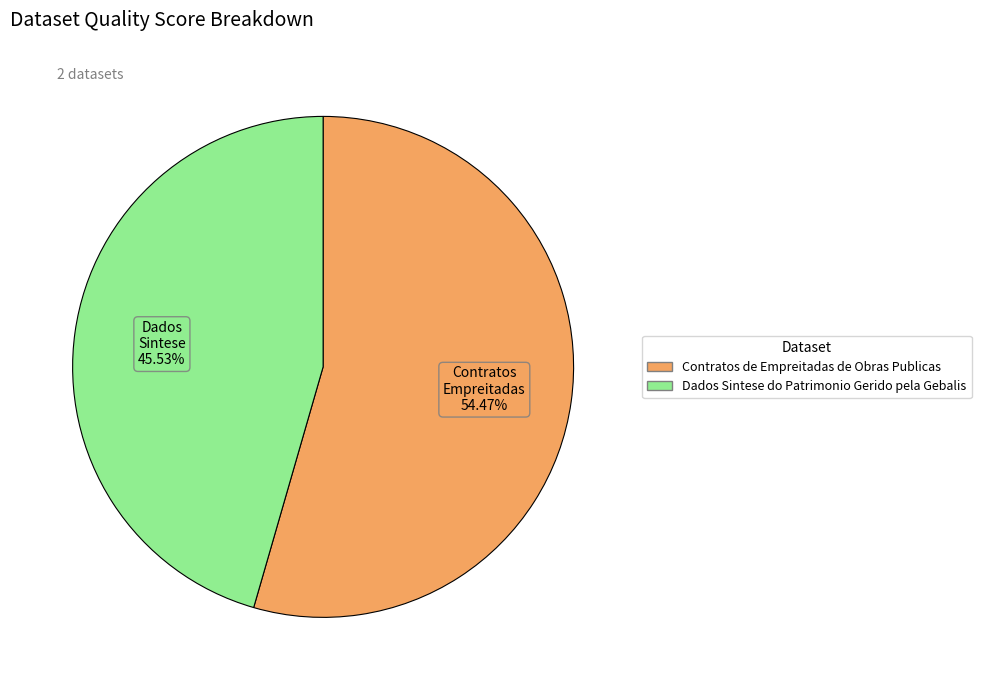

Rank the categories by value from lowest to highest.

Dados Sintese do Patrimonio Gerido pela Gebalis, Contratos de Empreitadas de Obras Publicas